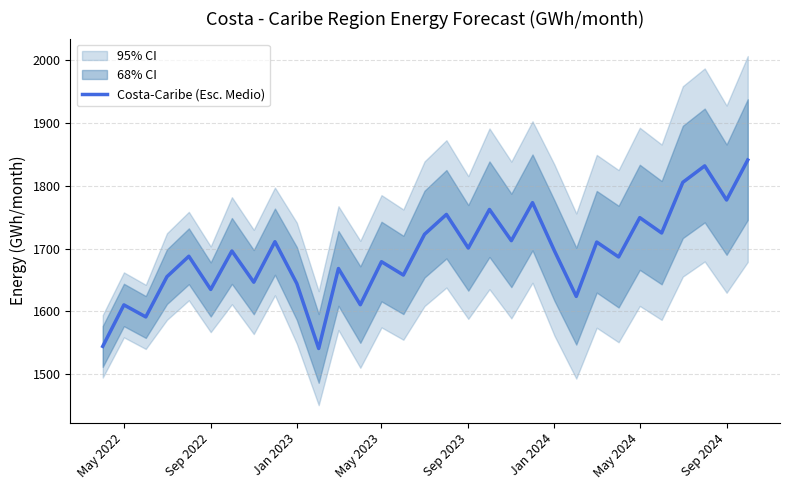

Is it true that Costa-Caribe (Esc. Medio) equals 1041.8 at May 2022?

False